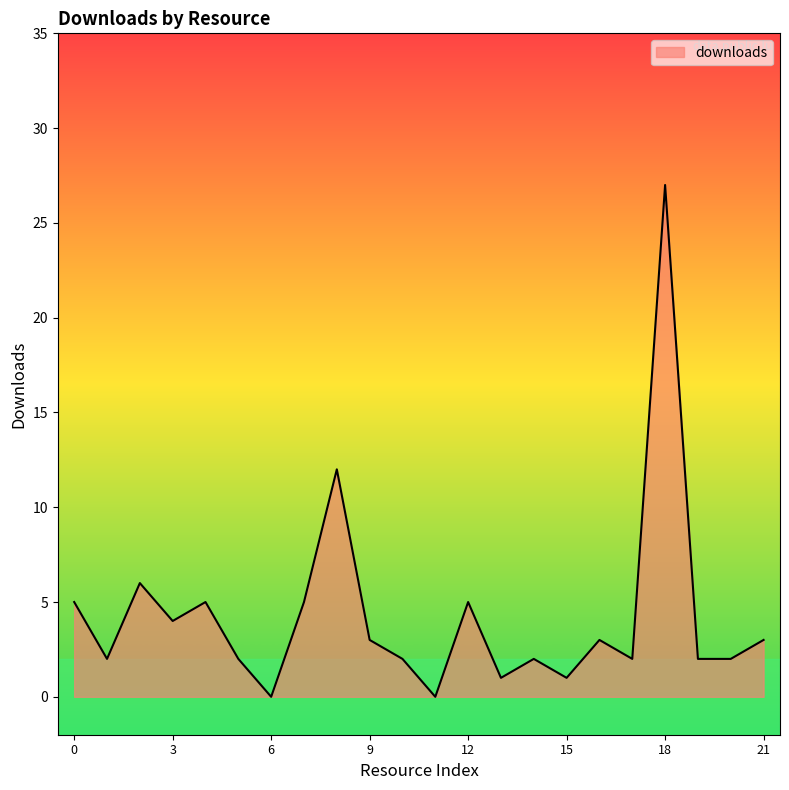

What is the maximum value shown in the chart?

27